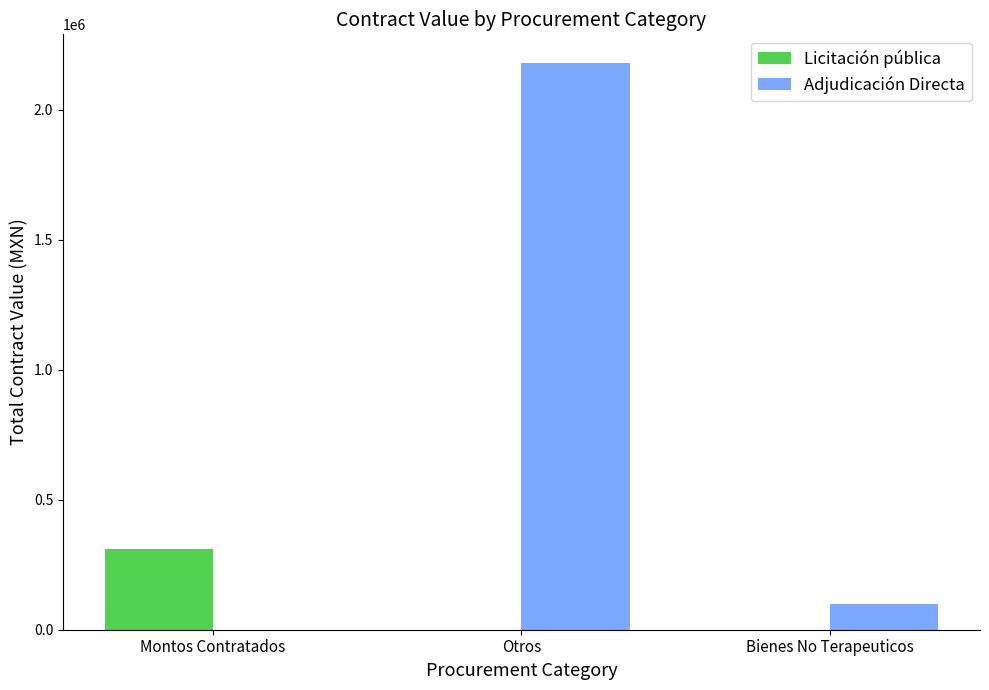

Is it true that Licitación pública equals 0.0 at Bienes No Terapeuticos?

True